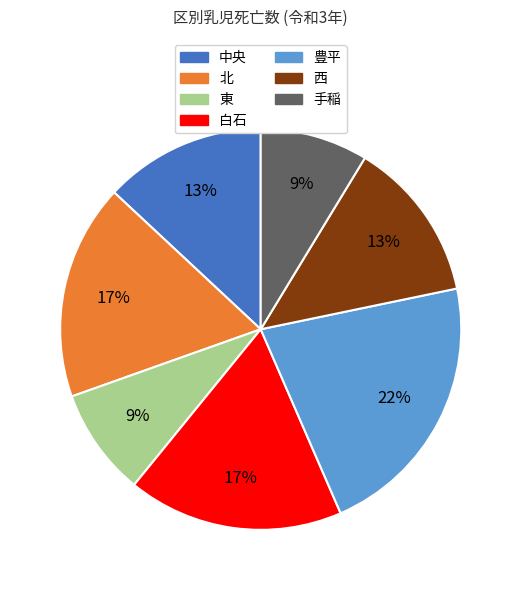

True or false: 白石 accounts for 10% of the total.

False